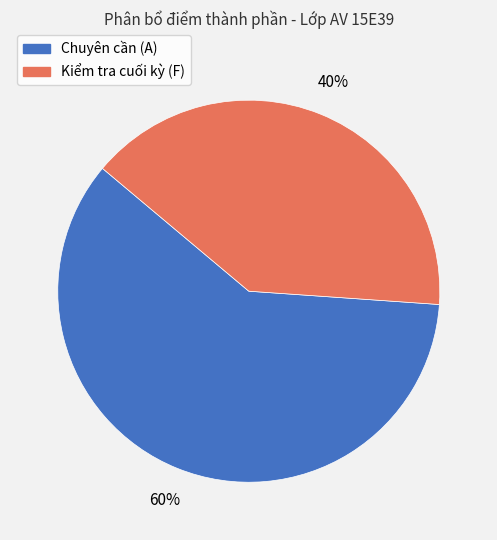

Which has a higher value, Kiểm tra cuối kỳ (F) or Chuyên cần (A)?

Chuyên cần (A)